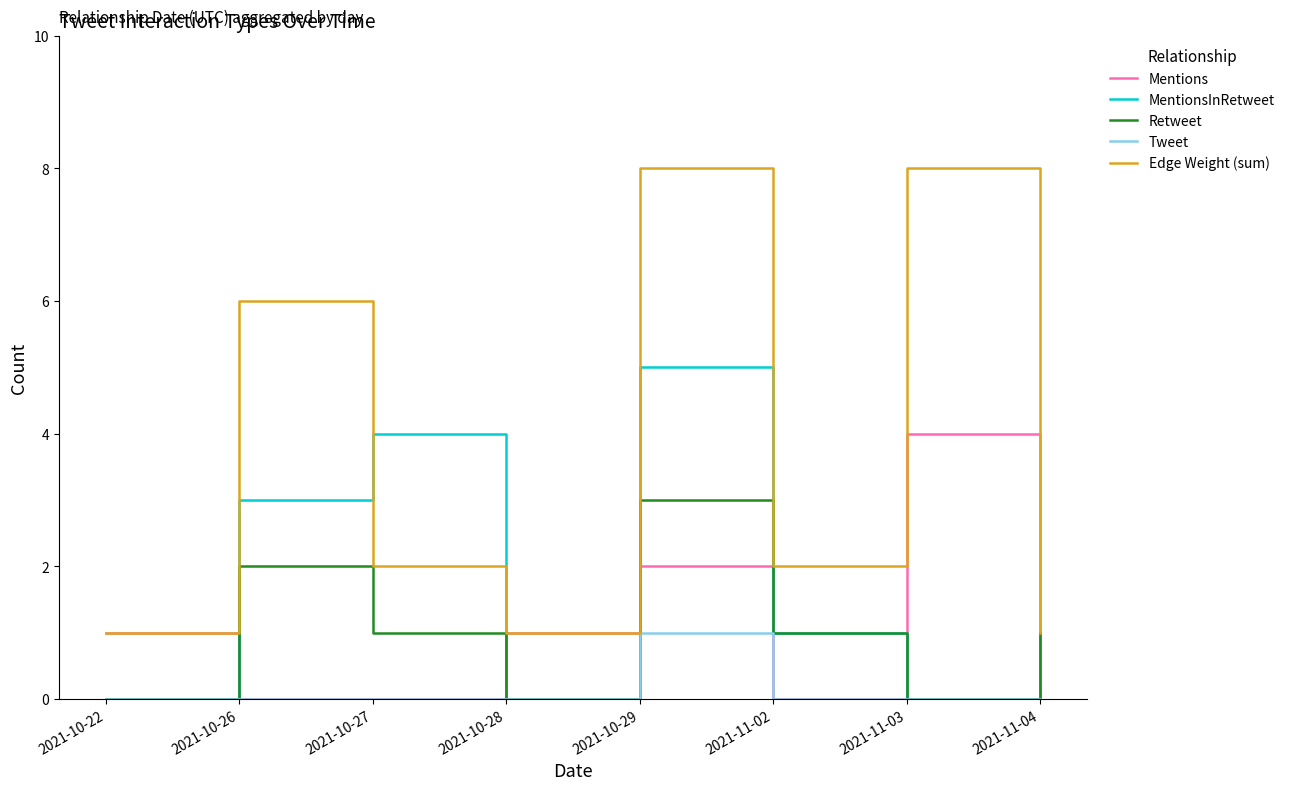

What position from the left is 2021-10-29?

5